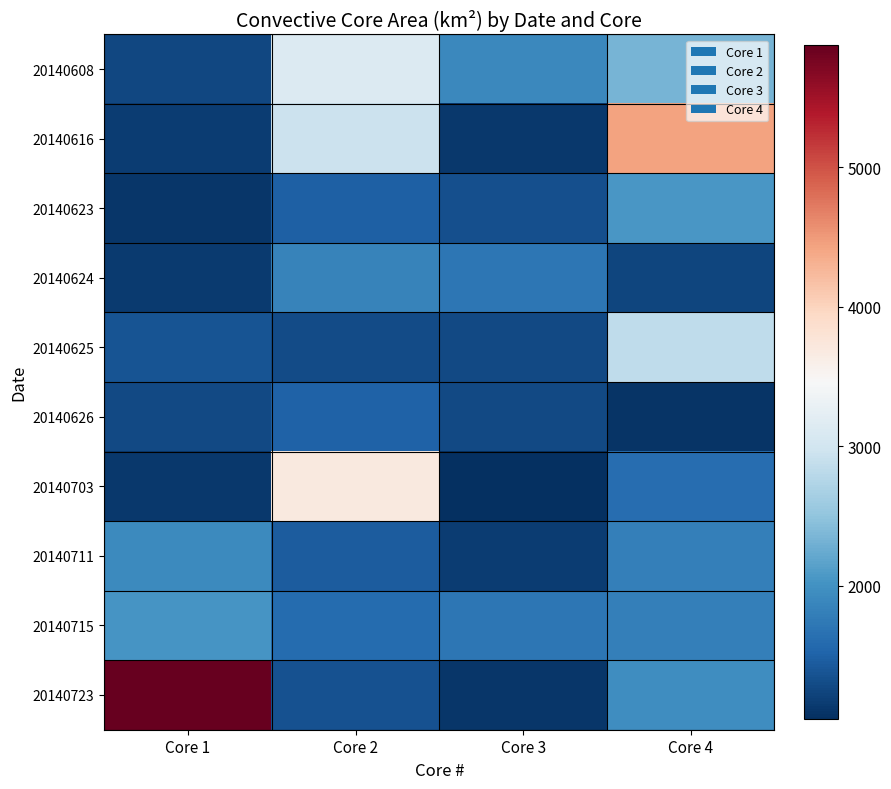

Which series has the widest spread of values?

20140723